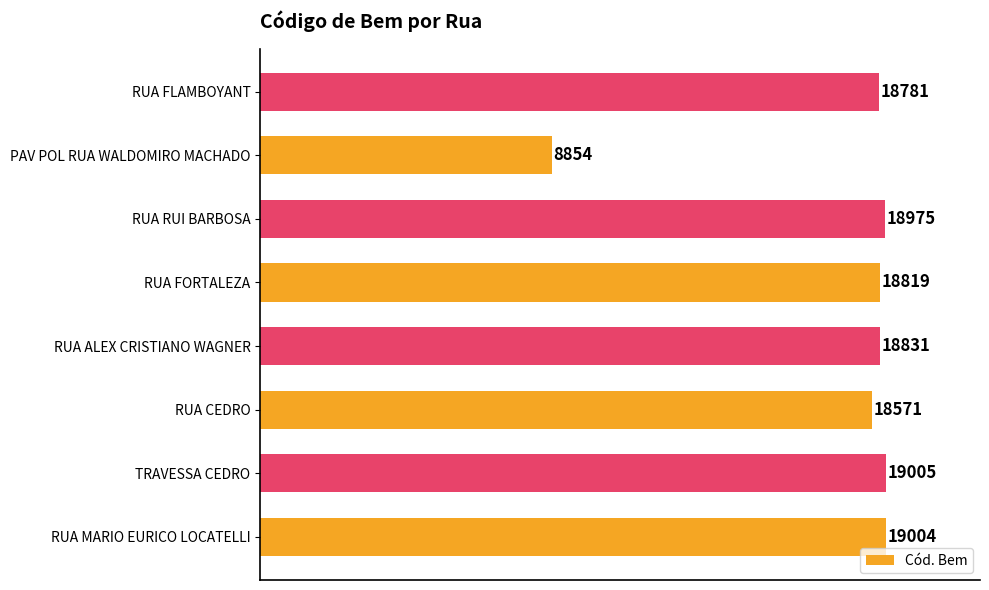

List the labels in order of value, largest first.

TRAVESSA CEDRO, RUA MARIO EURICO LOCATELLI, RUA RUI BARBOSA, RUA ALEX CRISTIANO WAGNER, RUA FORTALEZA, RUA FLAMBOYANT, RUA CEDRO, PAV POL RUA WALDOMIRO MACHADO